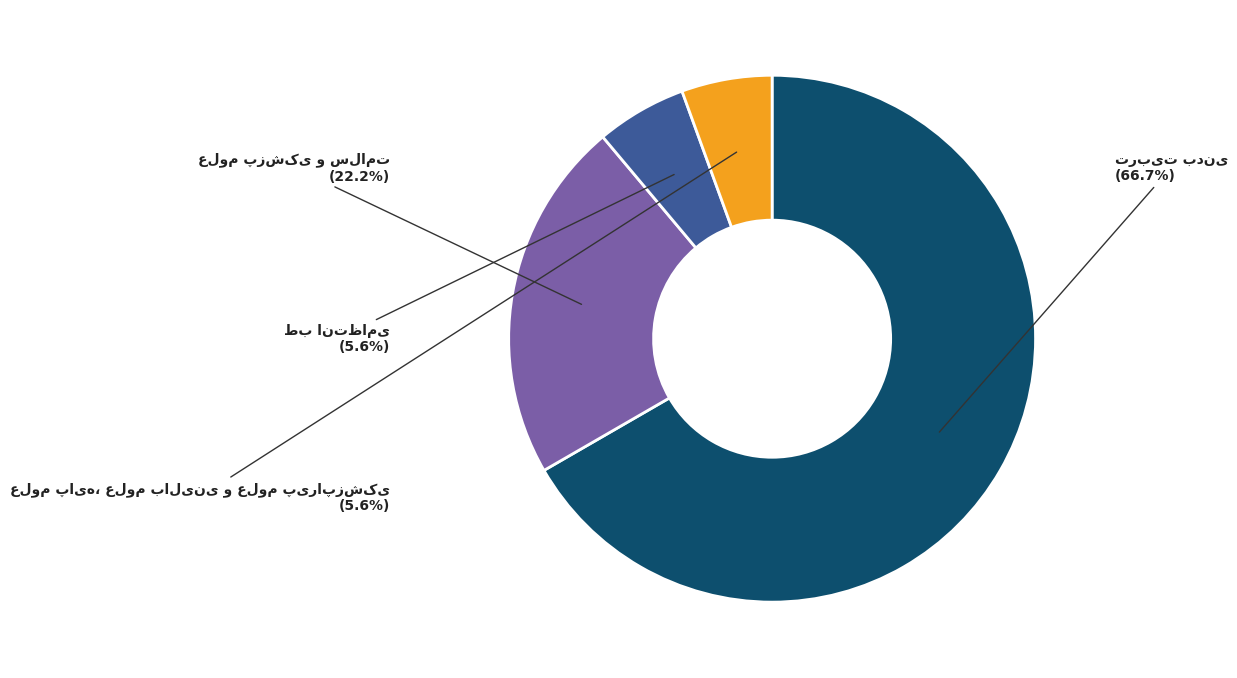

Is there any slice that represents more than half of the pie?

Yes